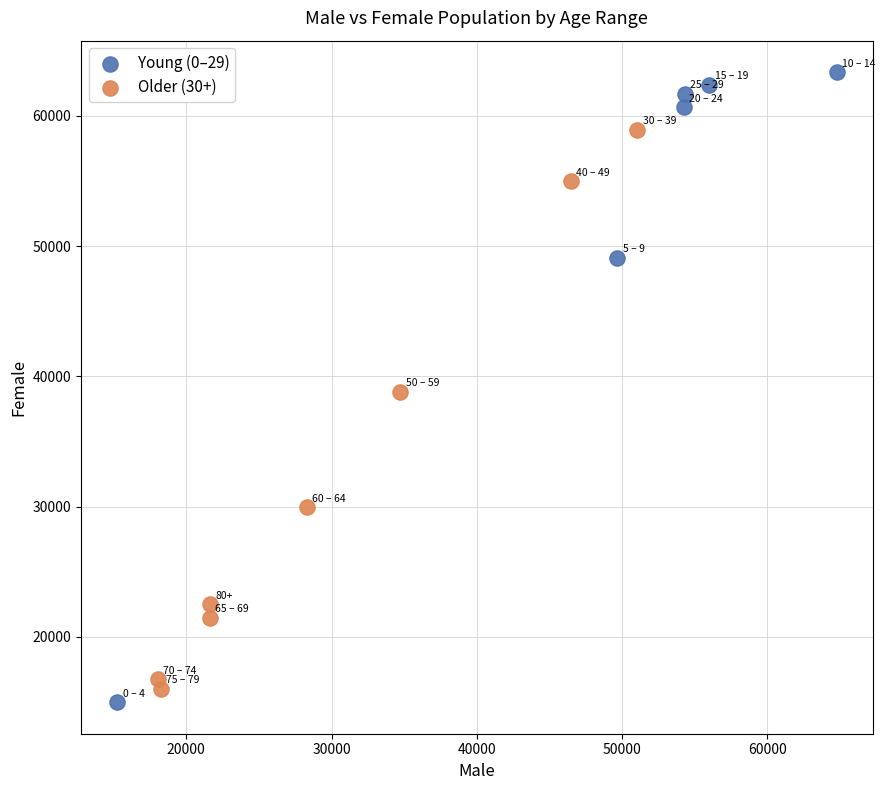

Which series reaches the maximum Y coordinate?

Young (0–29)